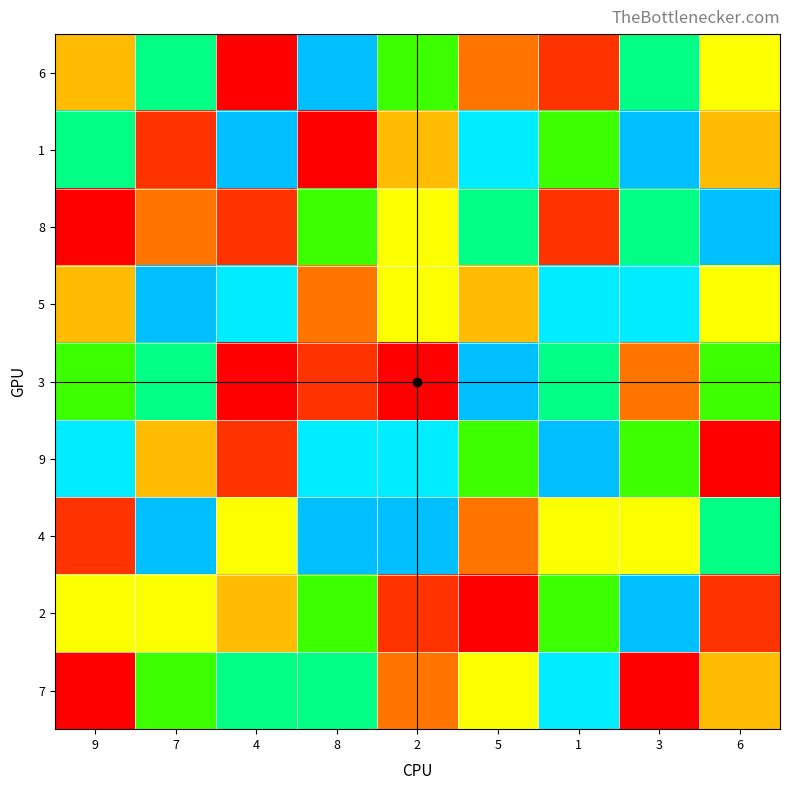

Reading left to right, transcribe all the data shown in this chart.

6: 9=4	7=7	4=1	8=9	2=6	5=3	1=2	3=7	6=5
1: 9=7	7=2	4=9	8=1	2=4	5=8	1=6	3=9	6=4
8: 9=1	7=3	4=2	8=6	2=5	5=7	1=2	3=7	6=9
5: 9=4	7=9	4=8	8=3	2=5	5=4	1=8	3=8	6=5
3: 9=6	7=7	4=1	8=2	2=1	5=9	1=7	3=3	6=6
9: 9=8	7=4	4=2	8=8	2=8	5=6	1=9	3=6	6=1
4: 9=2	7=9	4=5	8=9	2=9	5=3	1=5	3=5	6=7
2: 9=5	7=5	4=4	8=6	2=2	5=1	1=6	3=9	6=2
7: 9=1	7=6	4=7	8=7	2=3	5=5	1=8	3=1	6=4